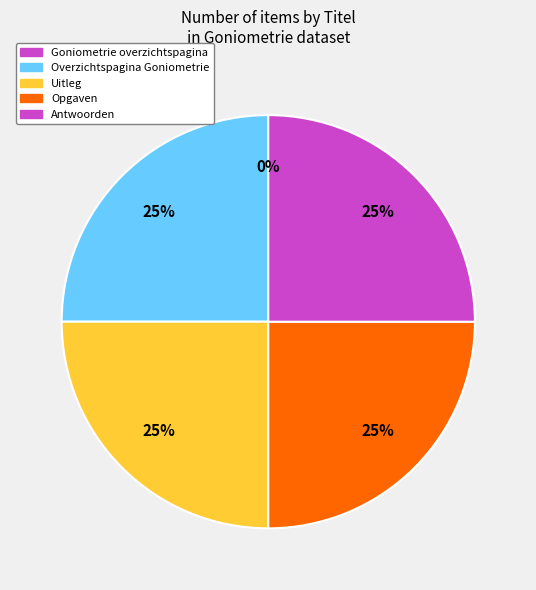

Is Antwoorden the majority of the pie?

No